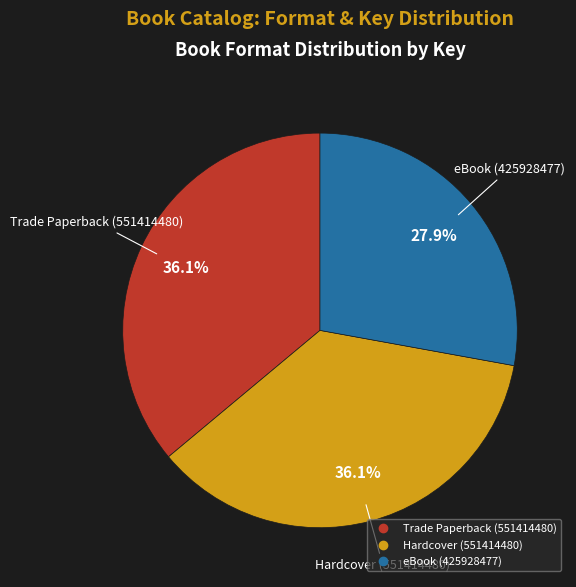

What is the ratio of the value at Trade Paperback (551414480) to the value at eBook (425928477)?

1.3